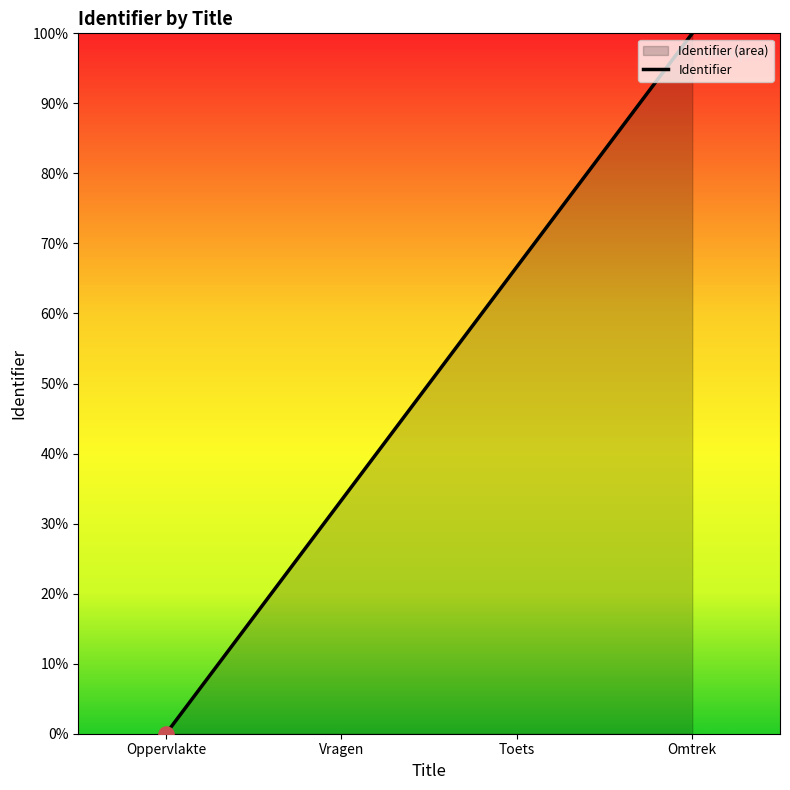

Which has a higher value, Omtrek or Oppervlakte?

Omtrek